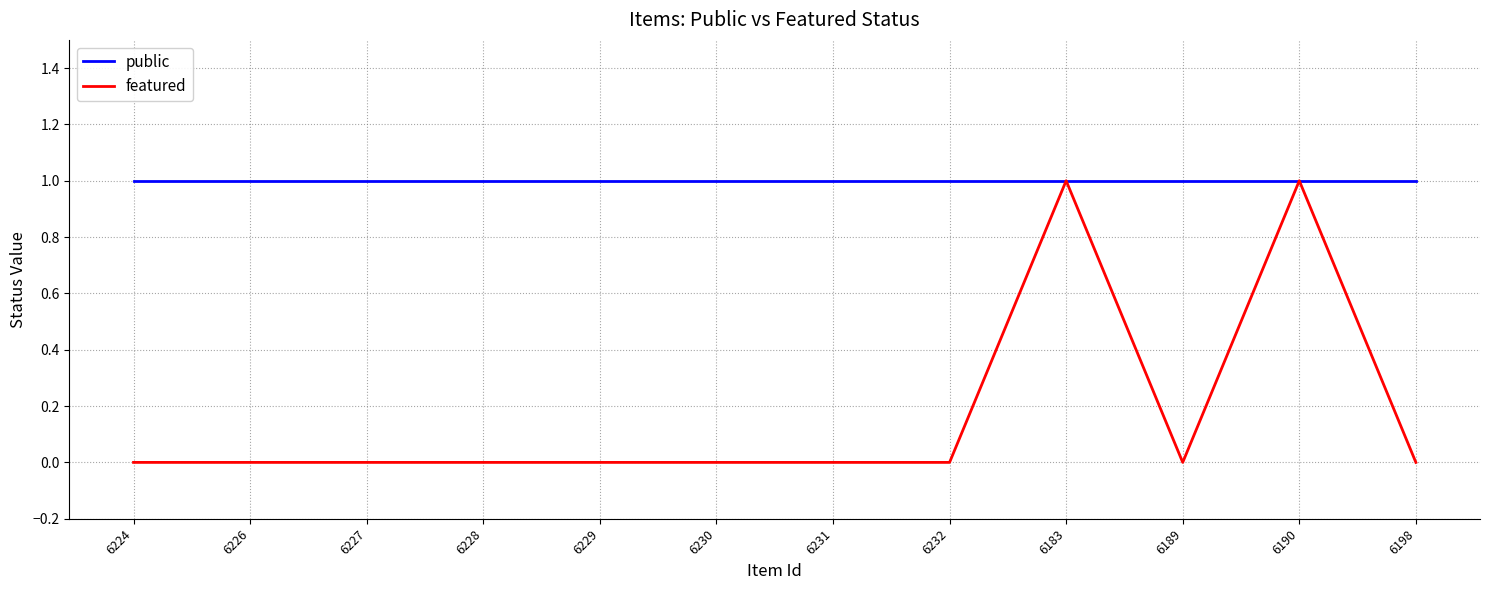

Does the chart have visible grid lines?

Yes